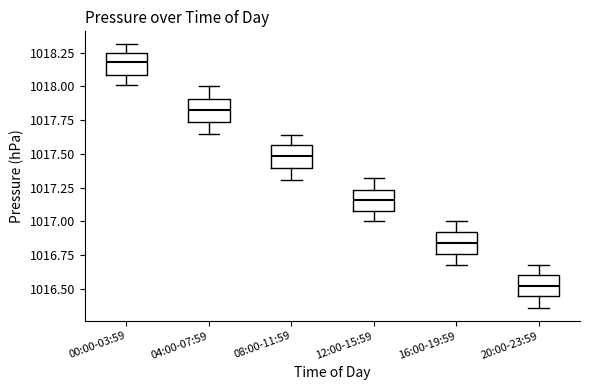

Reading left to right, transcribe this box plot: for each box, give where its median line is, the range the box spans, and where its two whiskers end, as read against the y-axis. The values are not printed on the chart, so give them approximately, as read against the axis.

00:00-03:59: median 1018.20, box 1018.10 to 1018.25, whiskers 1018.00 to 1018.30
04:00-07:59: median 1017.85, box 1017.75 to 1017.90, whiskers 1017.65 to 1018.00
08:00-11:59: median 1017.50, box 1017.40 to 1017.55, whiskers 1017.30 to 1017.65
12:00-15:59: median 1017.15, box 1017.10 to 1017.25, whiskers 1017.00 to 1017.30
16:00-19:59: median 1016.85, box 1016.75 to 1016.90, whiskers 1016.70 to 1017.00
20:00-23:59: median 1016.55, box 1016.45 to 1016.60, whiskers 1016.35 to 1016.70